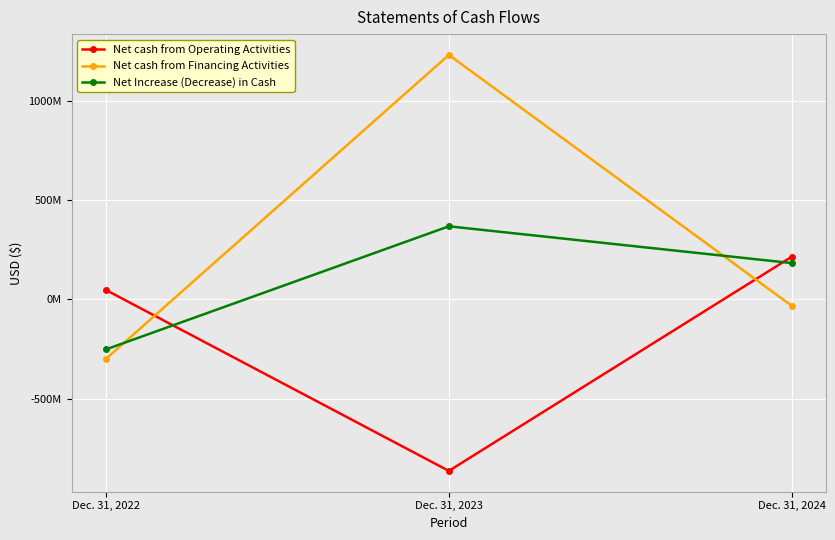

Is this an area chart (filled region under the line)?

No